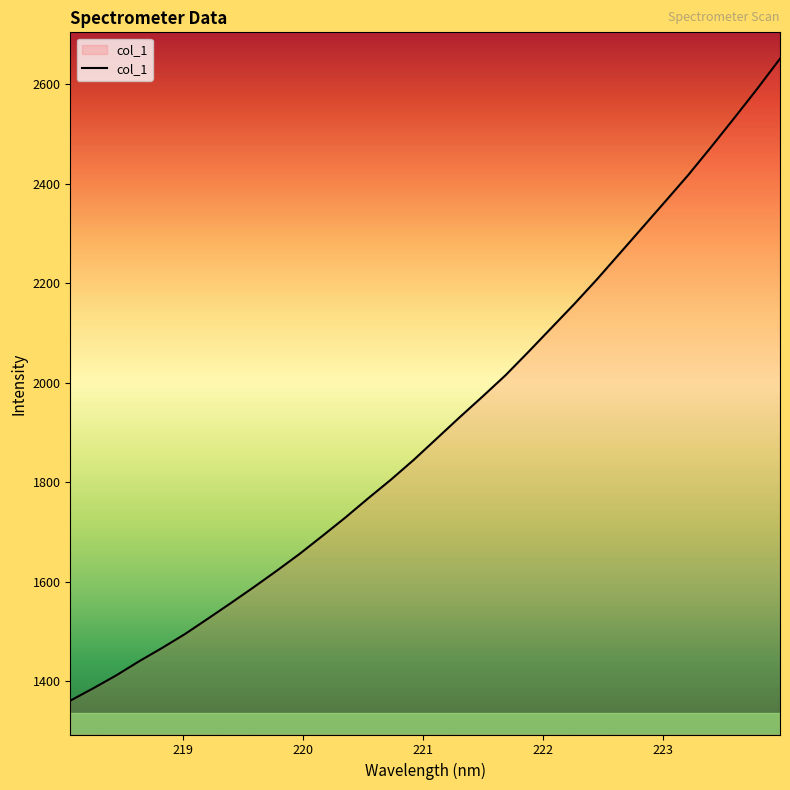

What is the greatest value displayed?

2651.2